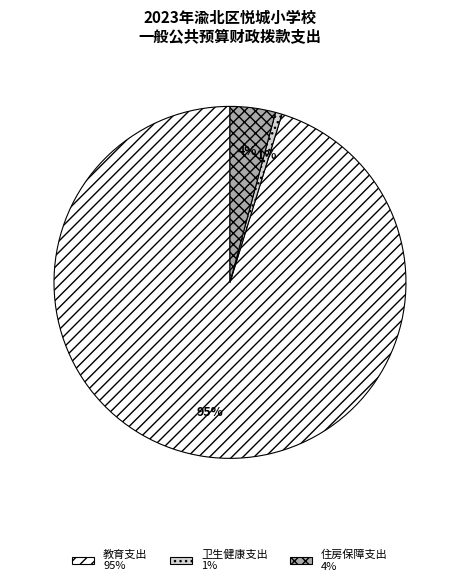

To the nearest percent, what portion does 住房保障支出 represent?

4%